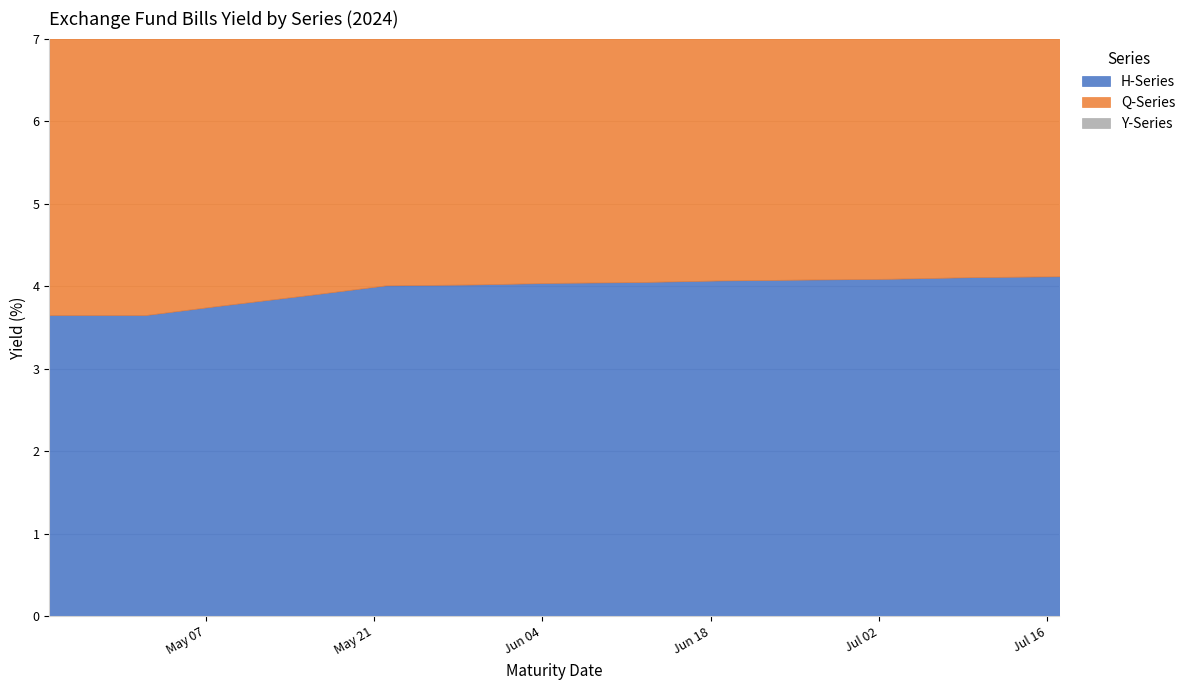

How many lines are shown in the chart?

3